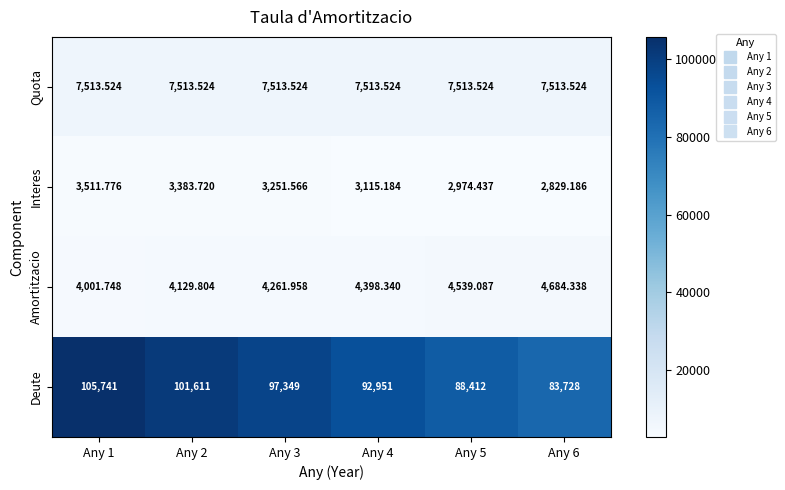

At Any 6, list the series in order from largest to smallest.

Deute, Quota, Amortitzacio, Interes